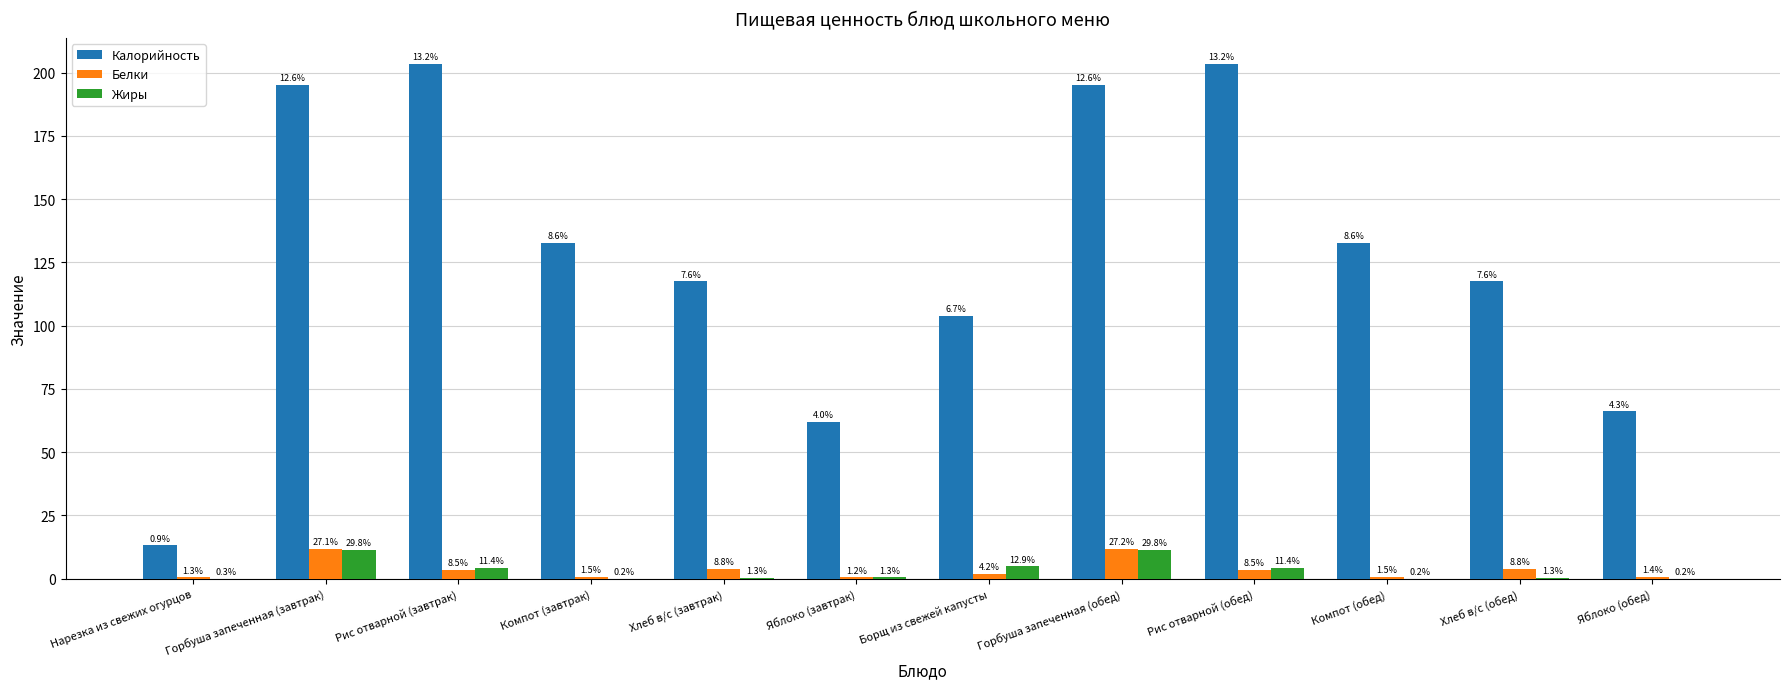

Rank the series at Хлеб в/с (обед) from lowest to highest value.

Жиры, Белки, Калорийность